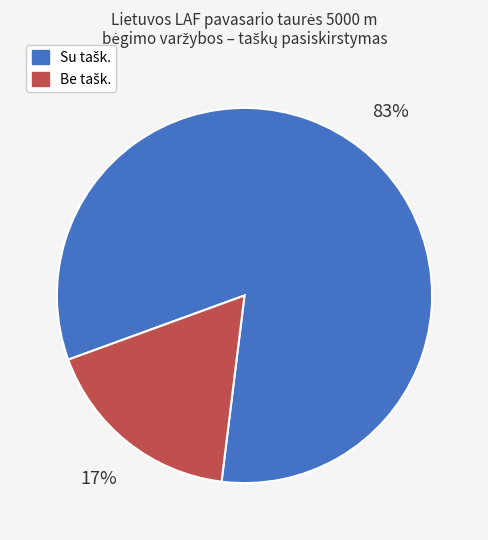

Does any single category account for the majority?

Yes